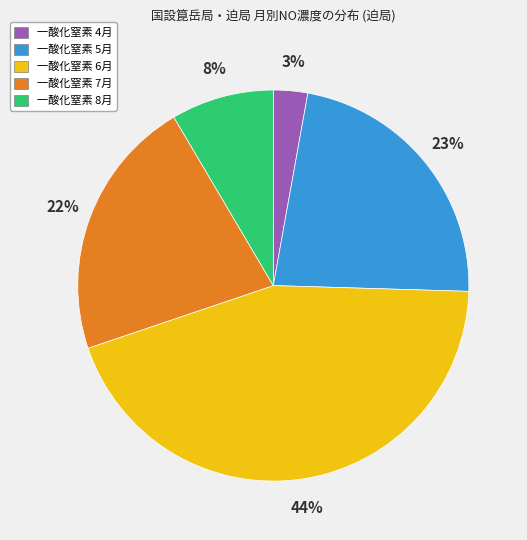

To the nearest percent, what is the average slice percentage?

20%